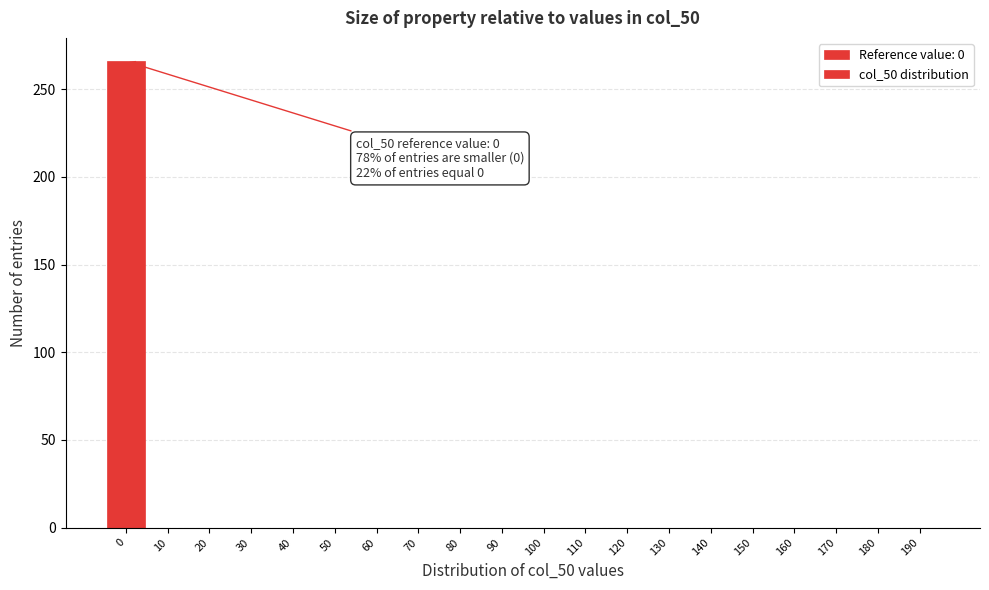

Reading right to left, what are all the values shown in this chart?

190=0	180=0	170=0	160=0	150=0	140=0	130=0	120=0	110=0	100=0	90=0	80=0	70=0	60=0	50=0	40=0	30=0	20=0	10=0	0=266